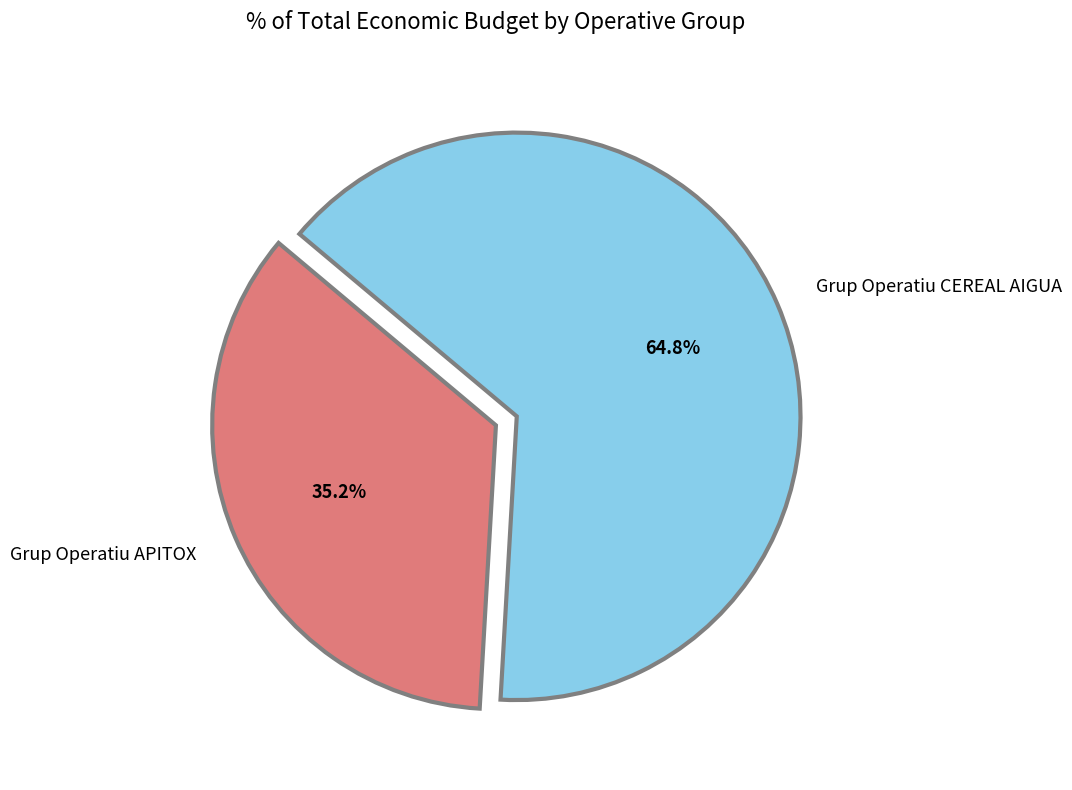

Approximately how many times larger is the value at Grup Operatiu APITOX compared to Grup Operatiu CEREAL AIGUA?

0.5